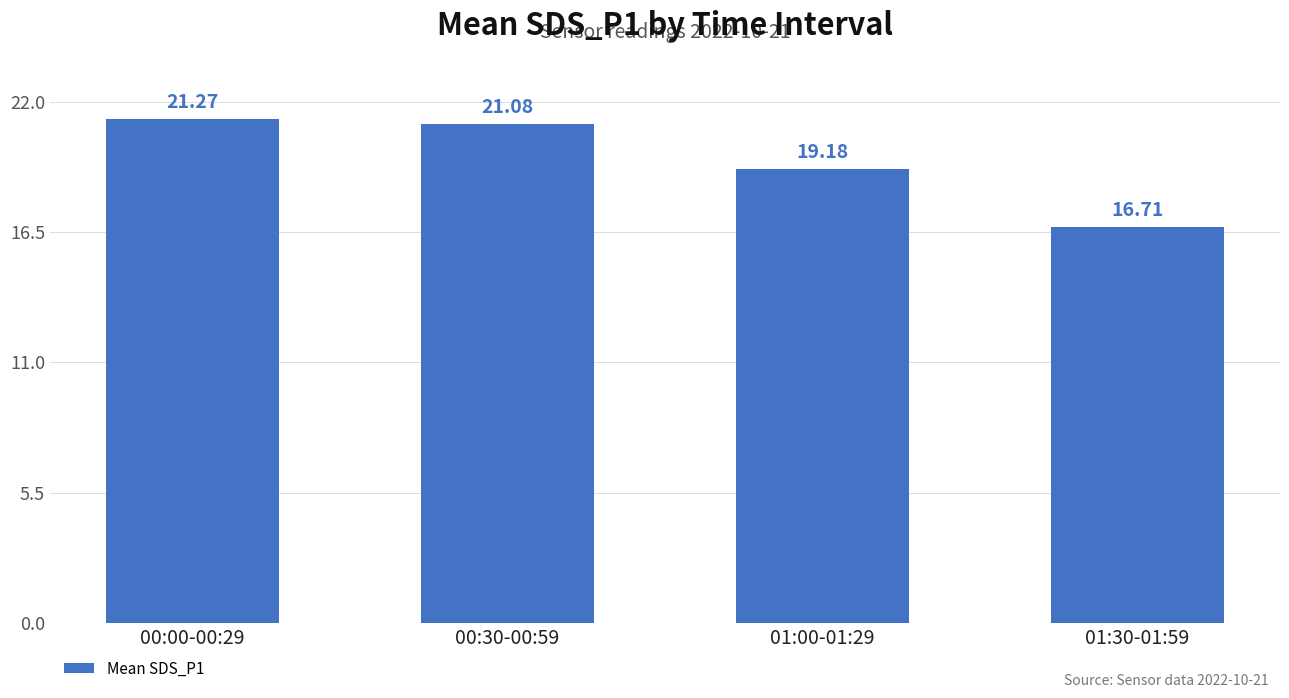

What is the difference between the values at 01:00-01:29 and 01:30-01:59?

2.5